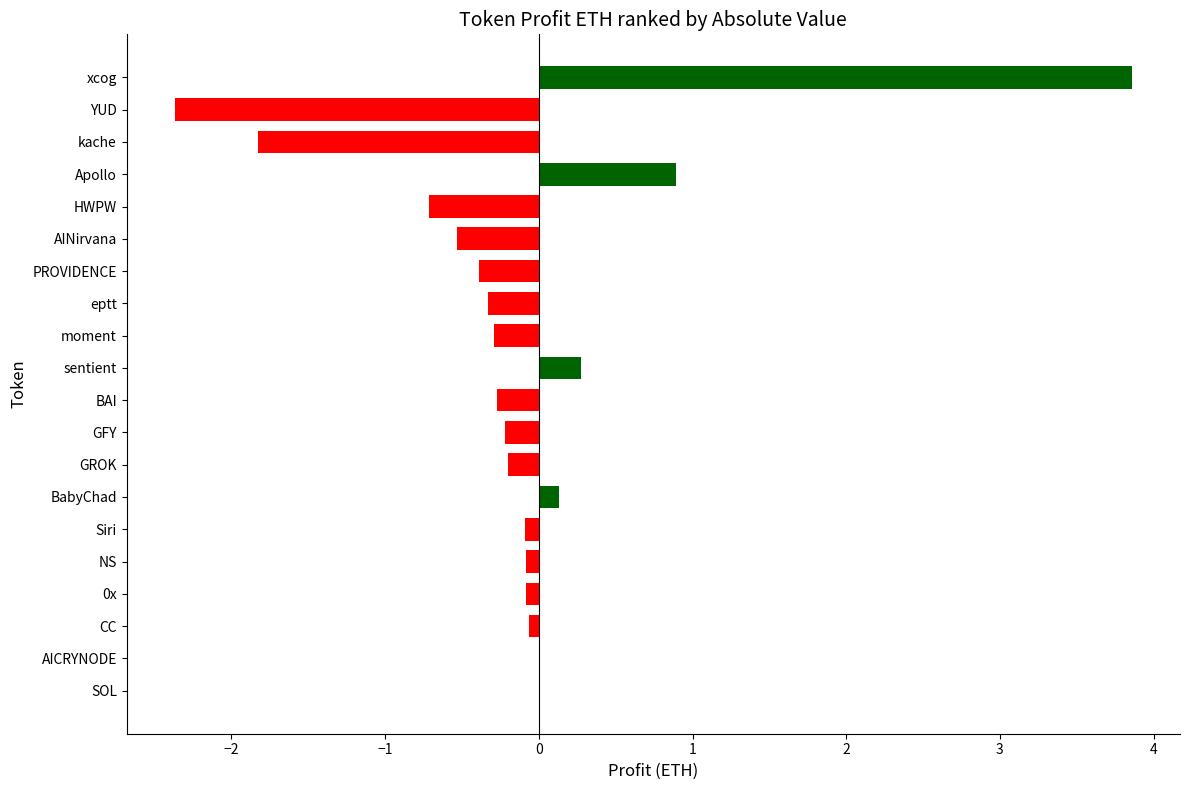

The value at moment is -0.3. True or false?

True